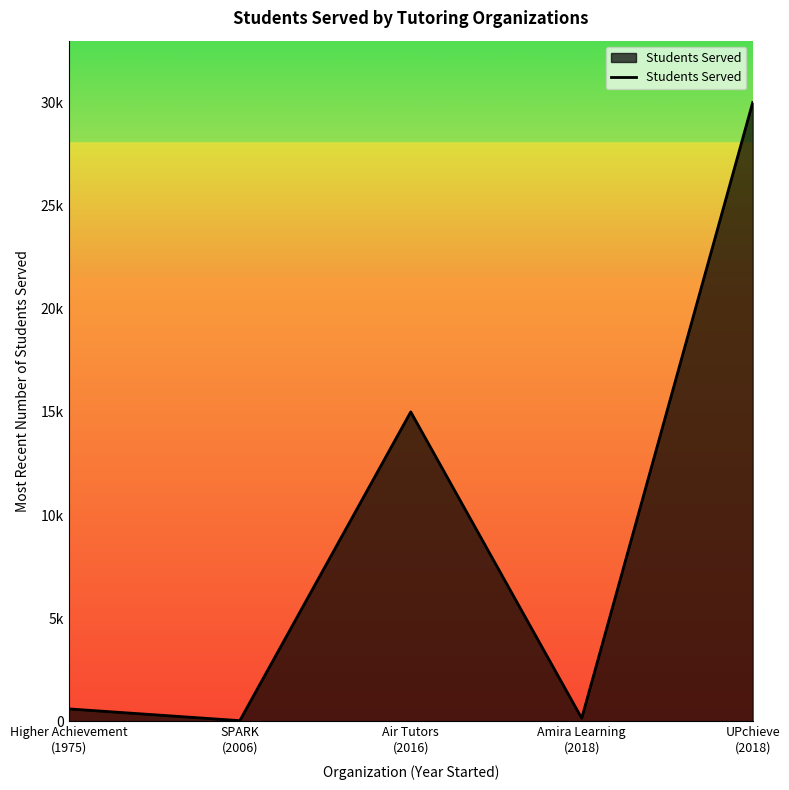

Reading left to right, transcribe all the data shown in this chart.

Higher Achievement
(1975)=600	SPARK
(2006)=30	Air Tutors
(2016)=15000	Amira Learning
(2018)=146	UPchieve
(2018)=30000